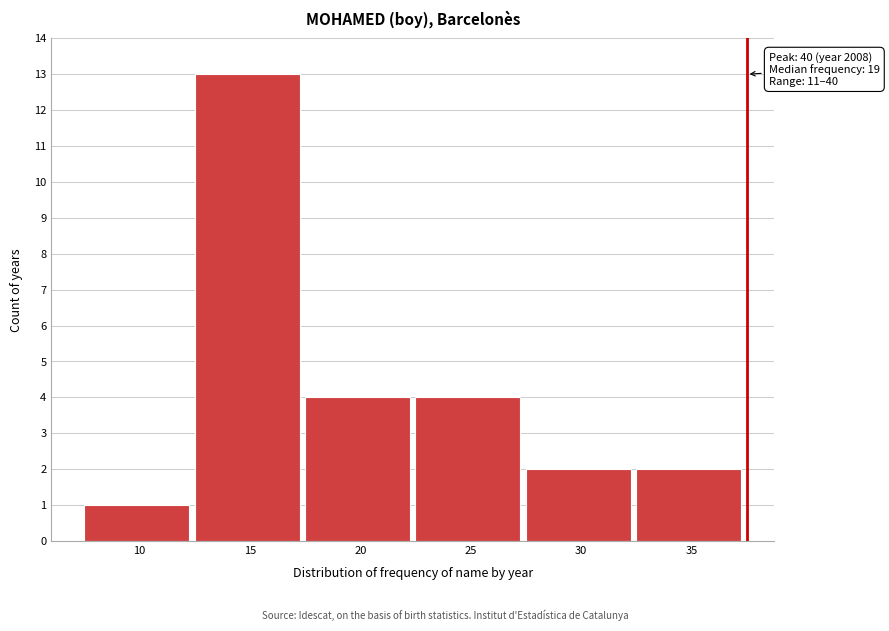

Reading left to right, list all the values displayed in this chart.

1	13	4	4	2	2